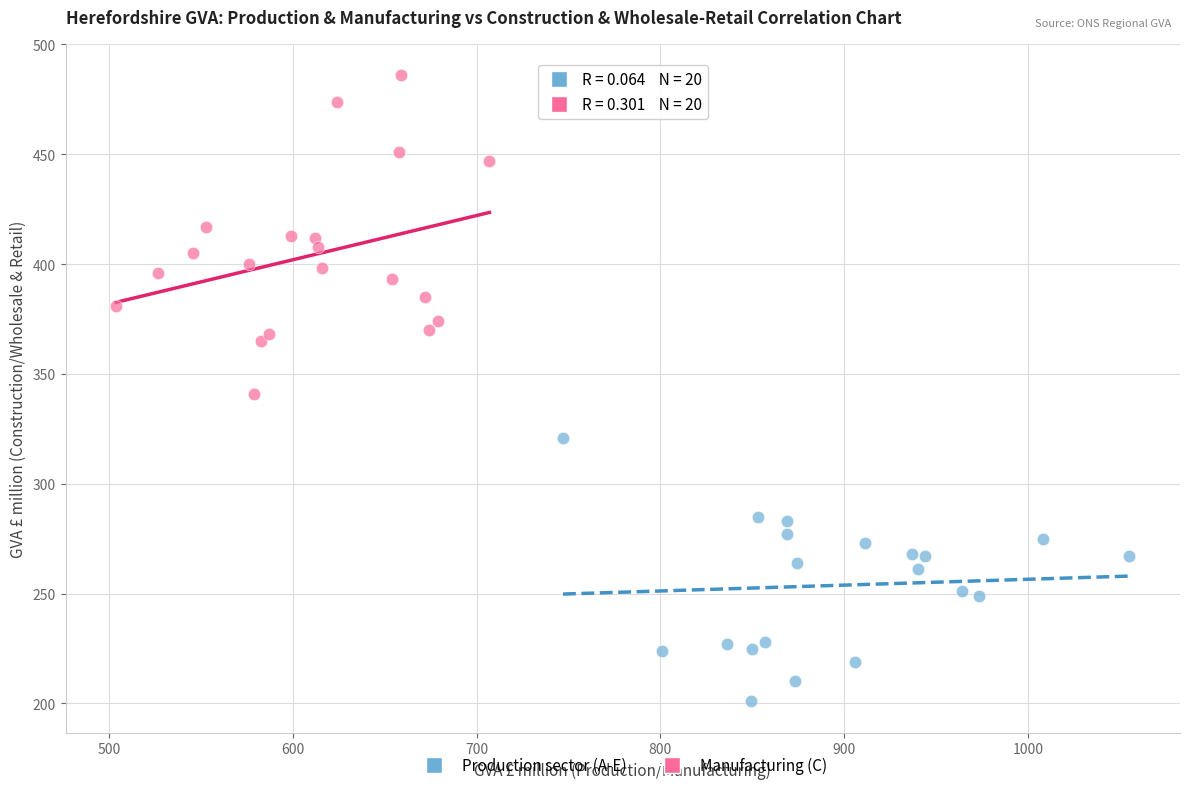

Which series contains the highest Y value?

Manufacturing (C)